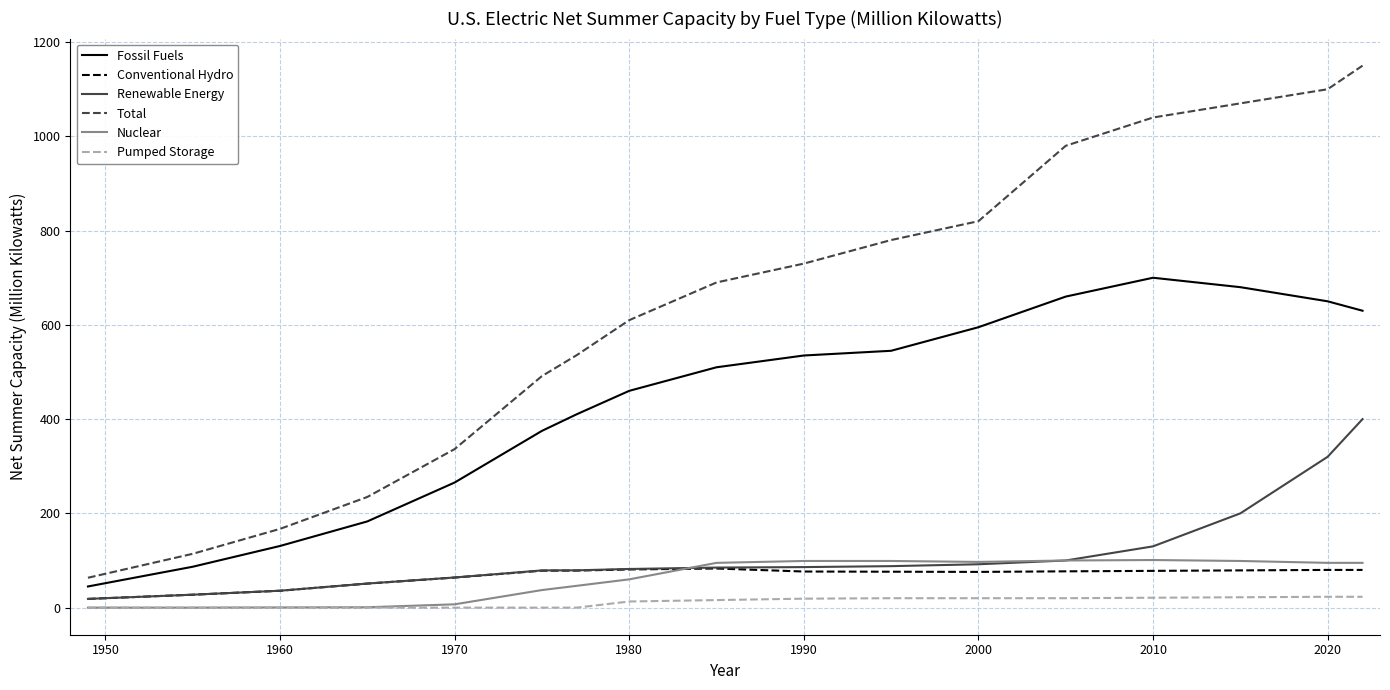

Is this an area chart (filled region under the line)?

No